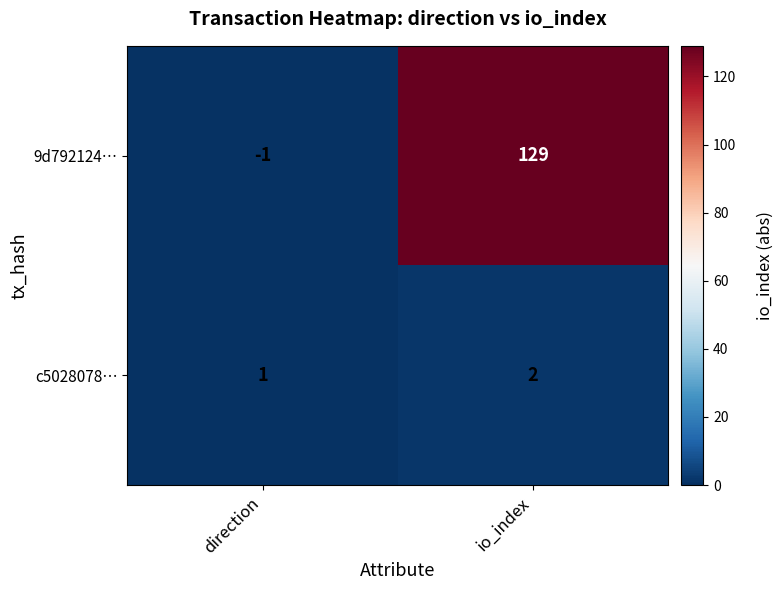

How many categories are shown in the chart?

2